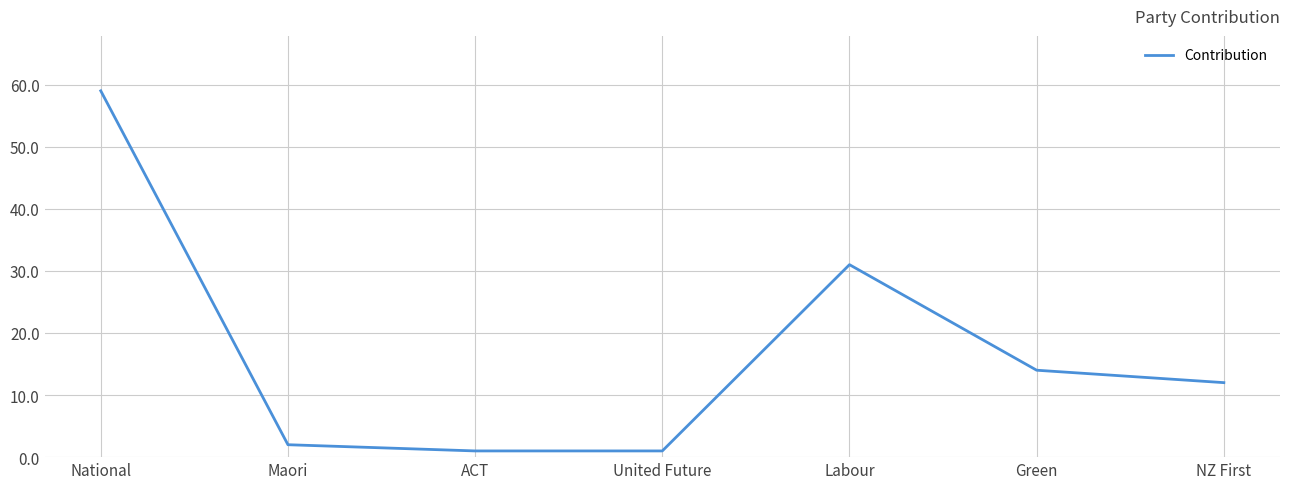

What is the smallest value displayed?

1